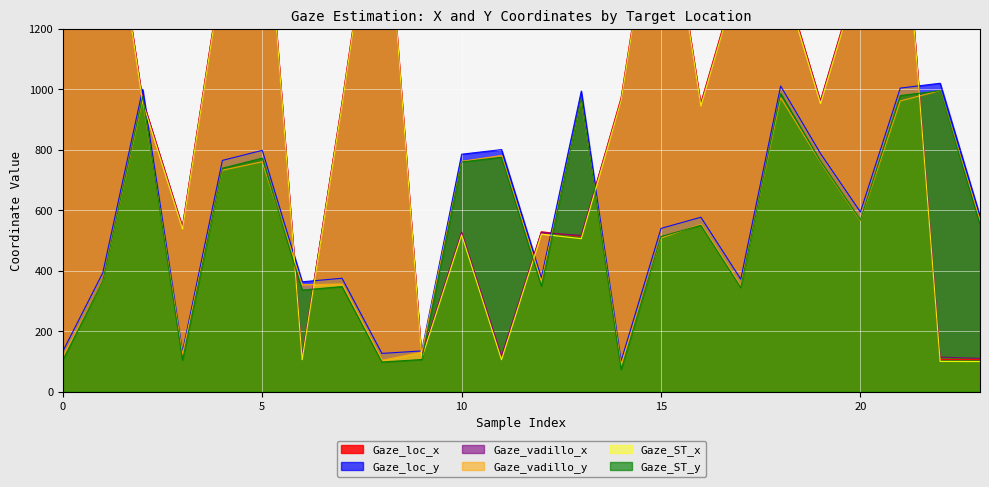

The value of Gaze_vadillo_y at 10 is 762.2. True or false?

True